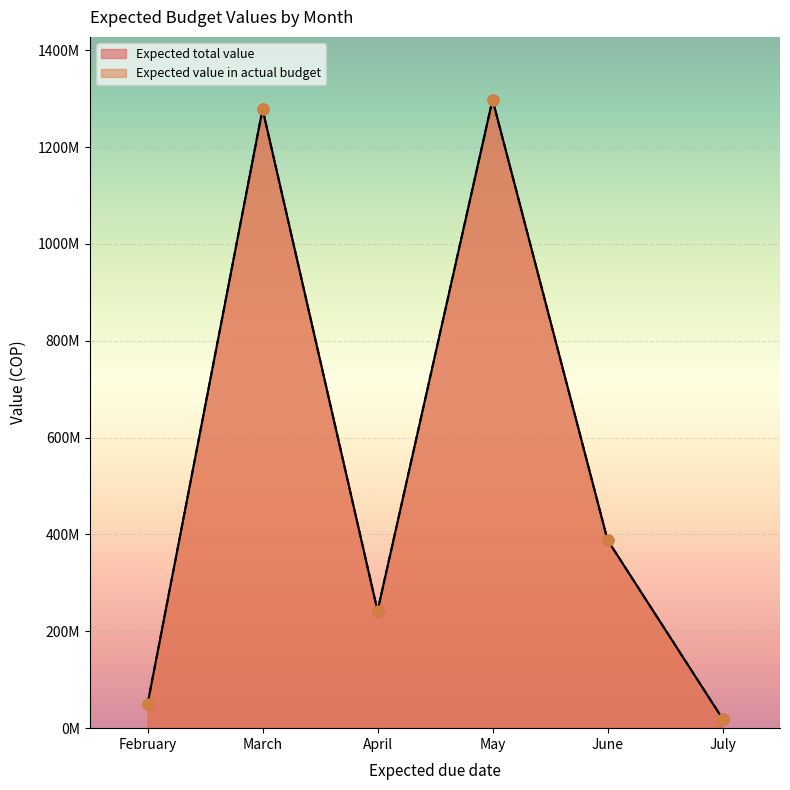

At which category is the sum across all series the highest?

May